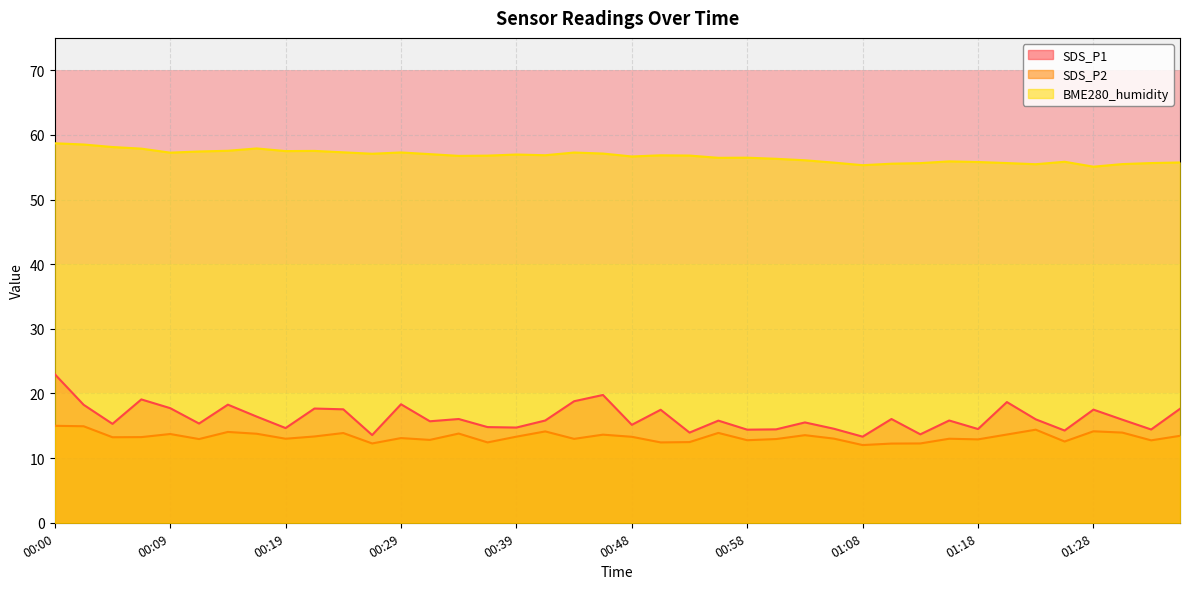

What is the highest value of the SDS_P2 series?

15.0